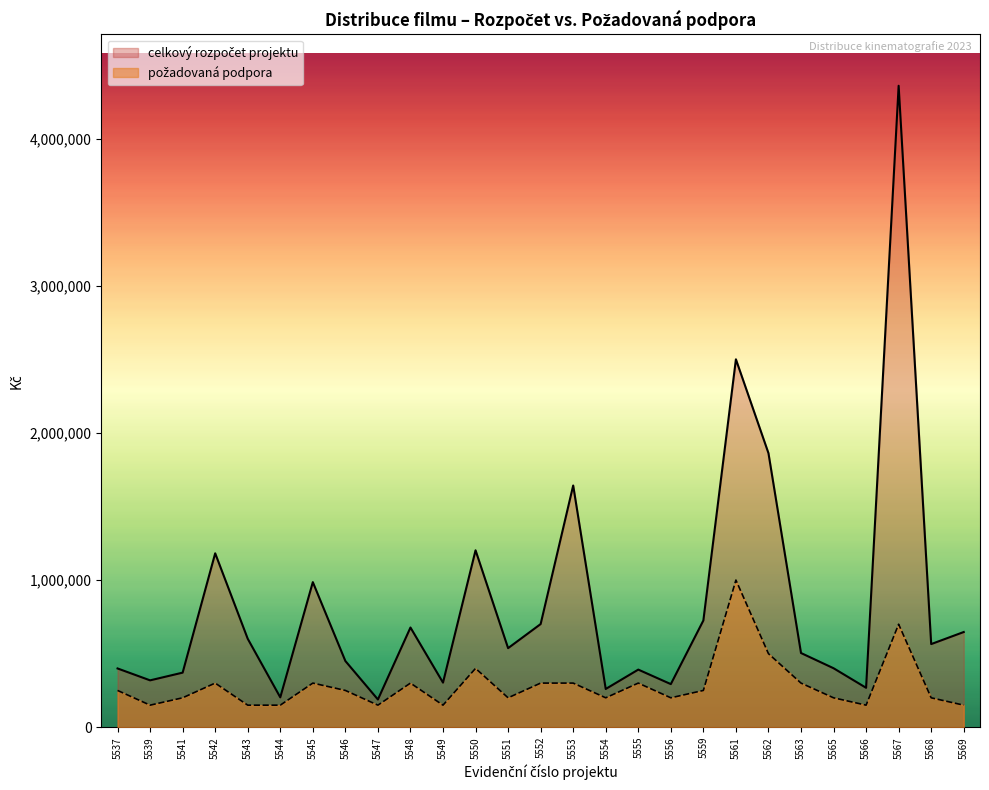

At which category does celkový rozpočet projektu reach its first local peak?

5542